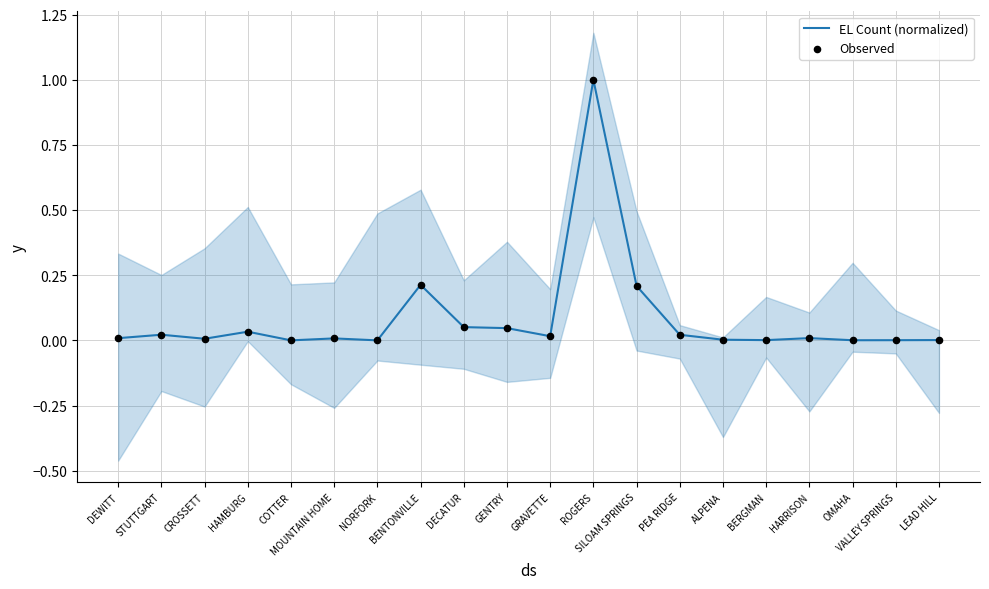

Is the value of Observed at BENTONVILLE greater than the value of EL Count (normalized) at CROSSETT?

Yes